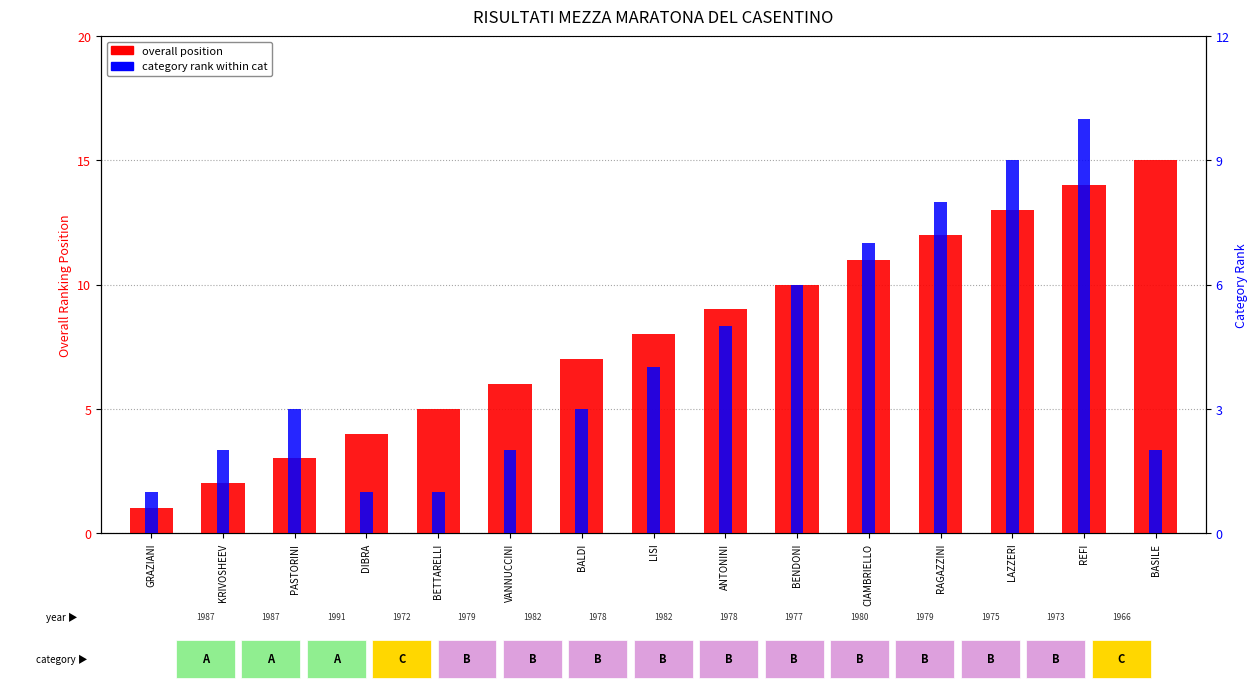

What is the sum of all category rank within cat values?

64